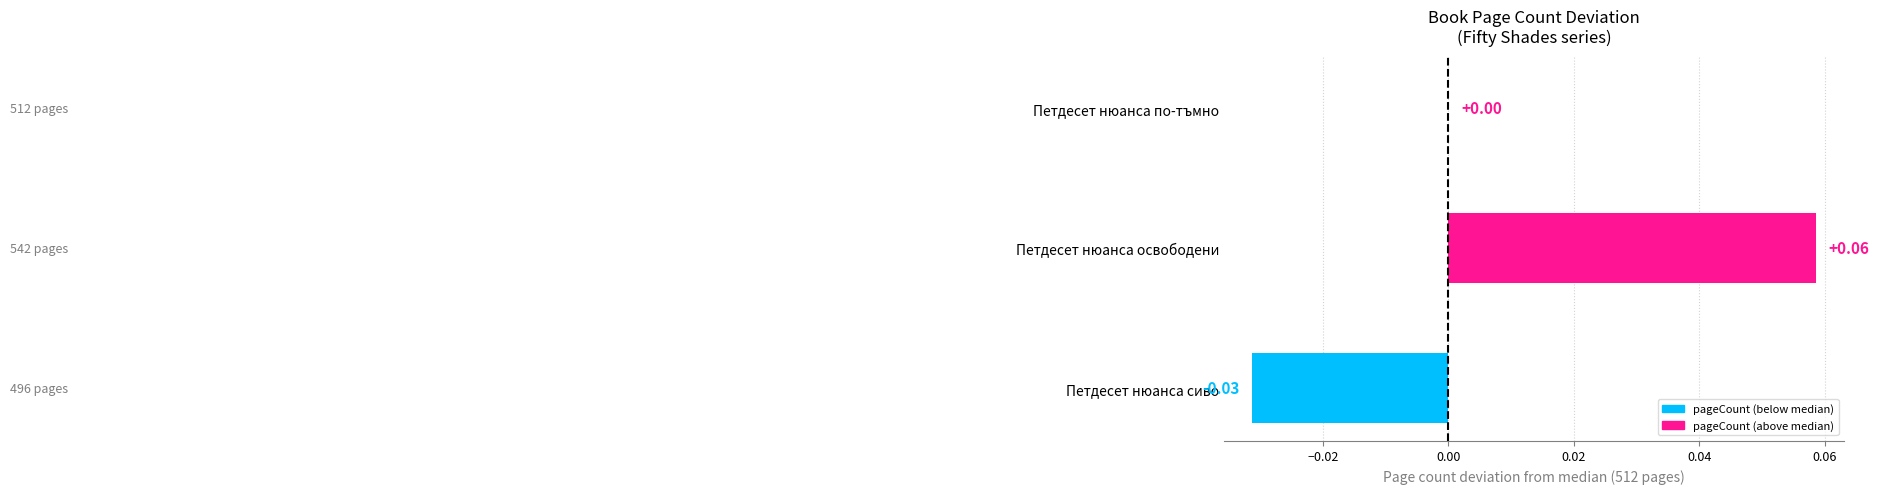

Count the number of categories in the chart.

3